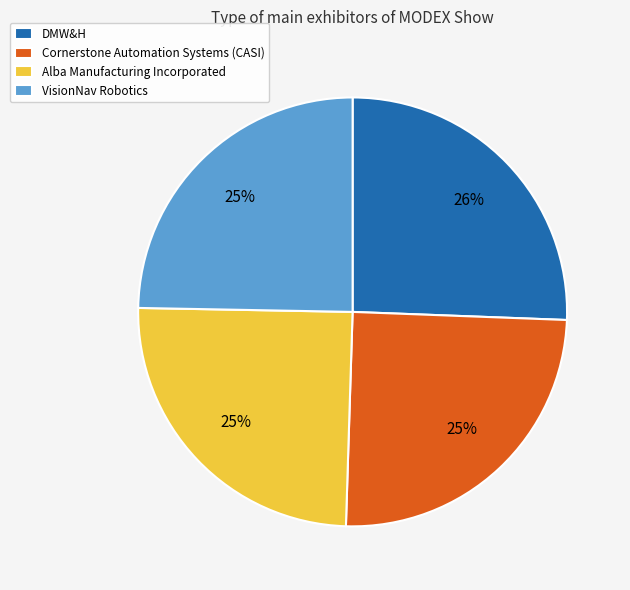

Is there any slice that represents more than half of the pie?

No